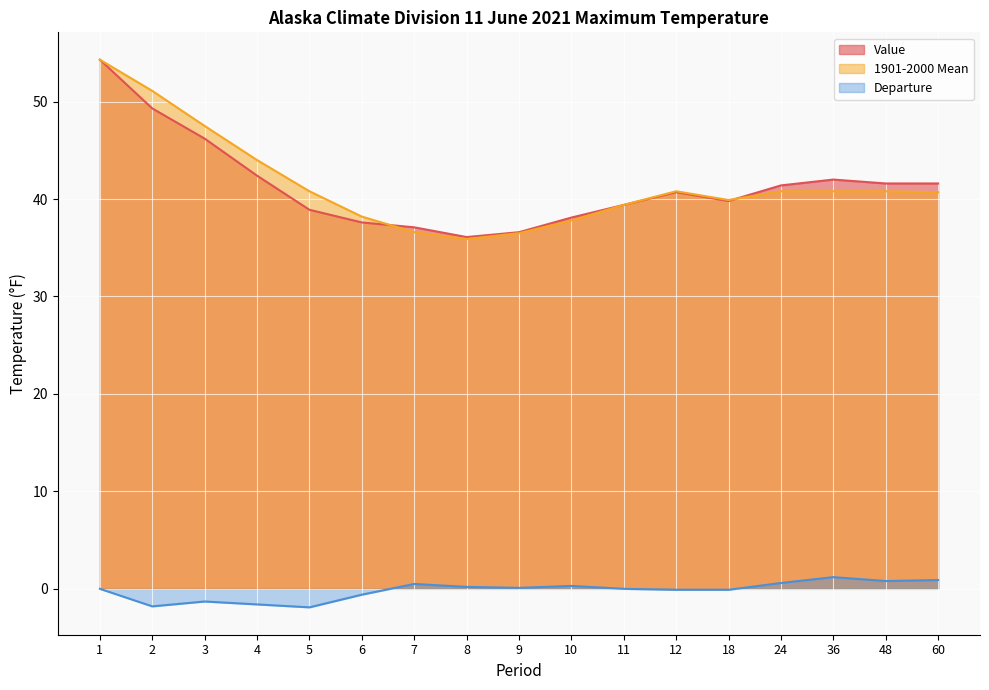

At which label does Departure reach its peak?

36